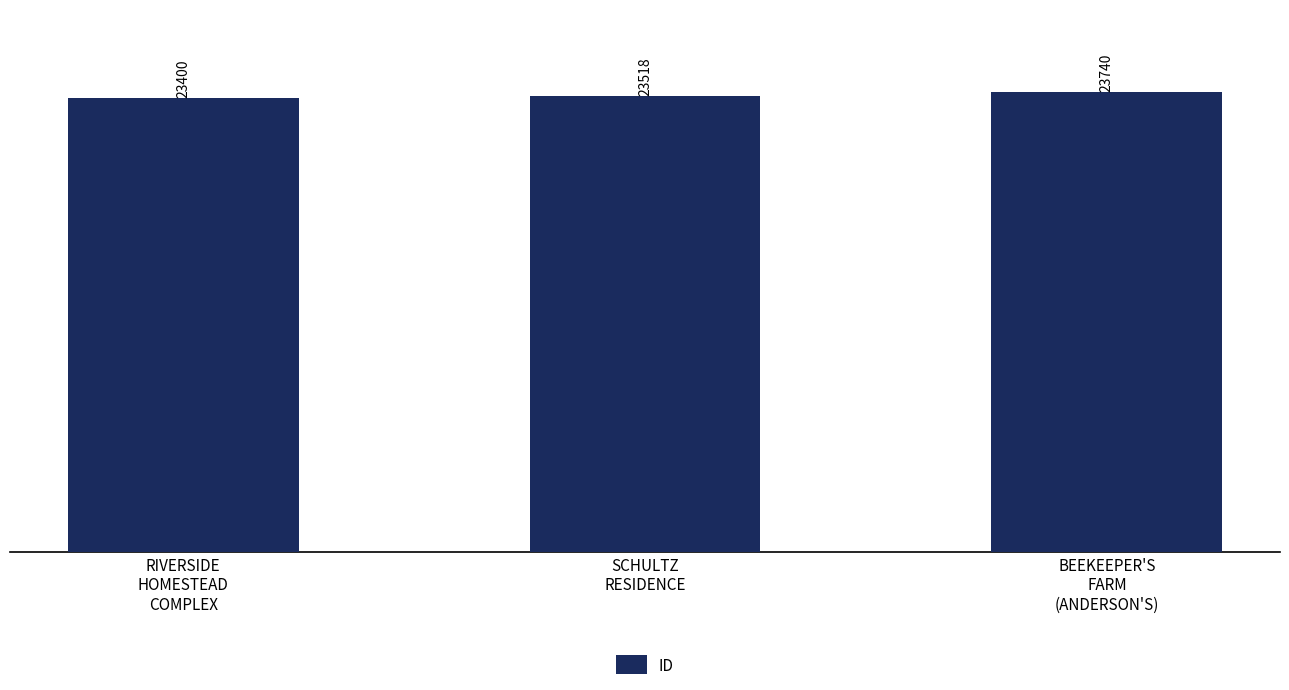

Rank the categories by value from lowest to highest.

RIVERSIDE
HOMESTEAD
COMPLEX, SCHULTZ
RESIDENCE, BEEKEEPER'S
FARM
(ANDERSON'S)